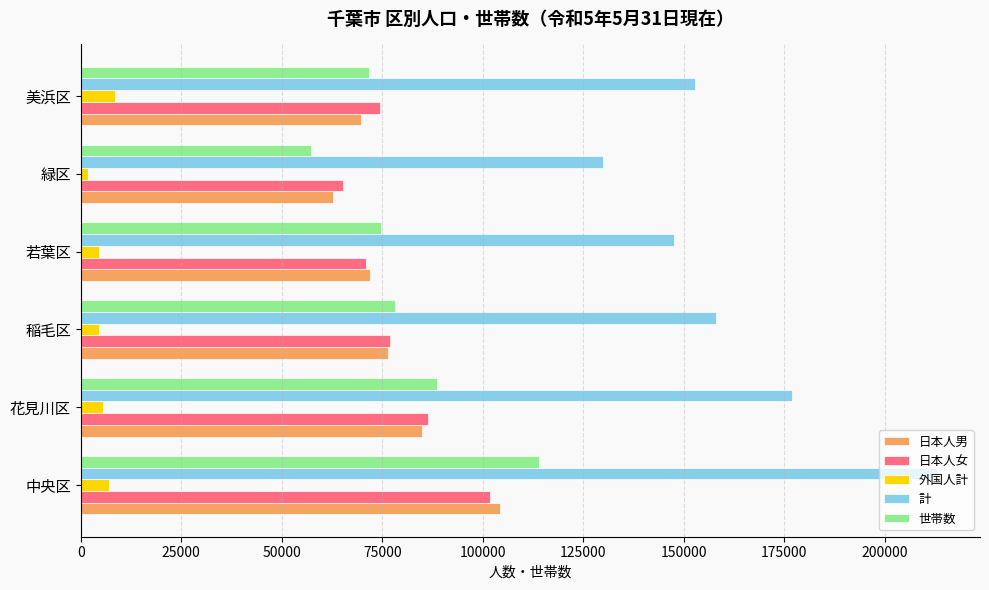

Read the 外国人計 value at 中央区.

7020